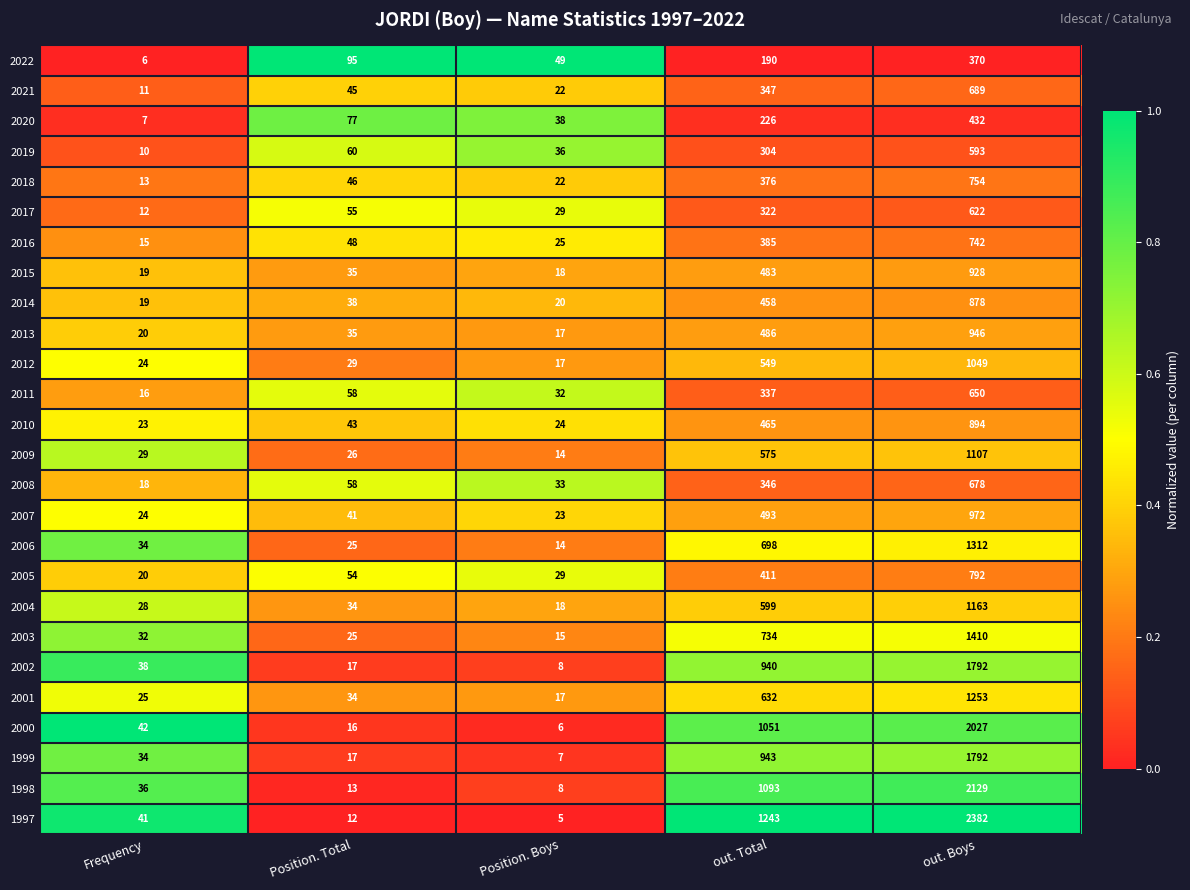

What is the difference between the highest and lowest values at Frequency?

36